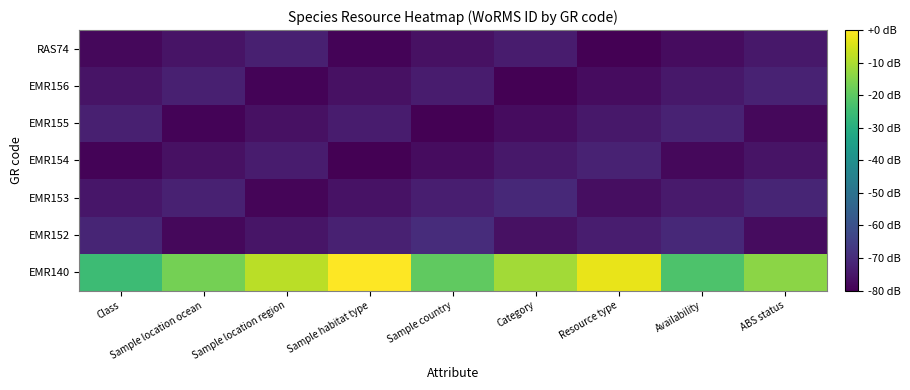

Reading right to left, what are all the values shown in this chart?

EMR140: ABS status=-14.0	Availability=-22.4	Resource type=-2.8	Category=-11.2	Sample country=-19.6	Sample habitat type=0.0	Sample location region=-8.4	Sample location ocean=-16.8	Class=-25.2
EMR152: ABS status=-77.2	Availability=-70.7	Resource type=-73.5	Category=-76.3	Sample country=-69.8	Sample habitat type=-72.6	Sample location region=-75.4	Sample location ocean=-78.1	Class=-71.7
EMR153: ABS status=-71.6	Availability=-74.3	Resource type=-77.0	Category=-70.7	Sample country=-73.4	Sample habitat type=-76.1	Sample location region=-78.8	Sample location ocean=-72.5	Class=-75.2
EMR154: ABS status=-75.7	Availability=-78.3	Resource type=-72.2	Category=-74.8	Sample country=-77.4	Sample habitat type=-80.0	Sample location region=-74.0	Sample location ocean=-76.6	Class=-79.1
EMR155: ABS status=-78.3	Availability=-72.2	Resource type=-74.8	Category=-77.4	Sample country=-80.0	Sample habitat type=-74.0	Sample location region=-76.6	Sample location ocean=-79.1	Class=-73.1
EMR156: ABS status=-72.2	Availability=-74.8	Resource type=-77.4	Category=-80.0	Sample country=-74.0	Sample habitat type=-76.6	Sample location region=-79.1	Sample location ocean=-73.1	Class=-75.7
RAS74: ABS status=-74.8	Availability=-77.4	Resource type=-80.0	Category=-74.0	Sample country=-76.6	Sample habitat type=-79.1	Sample location region=-73.1	Sample location ocean=-75.7	Class=-78.3